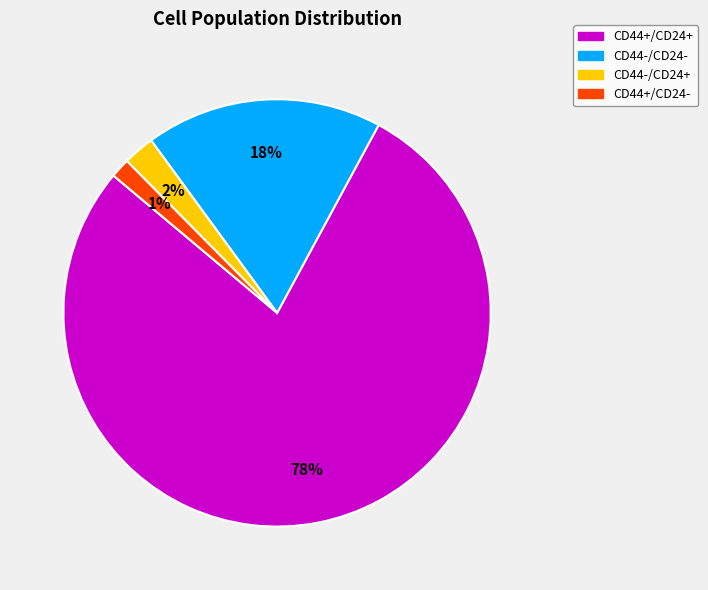

Combined, do CD44+/CD24- and CD44+/CD24+ account for over 50%?

Yes